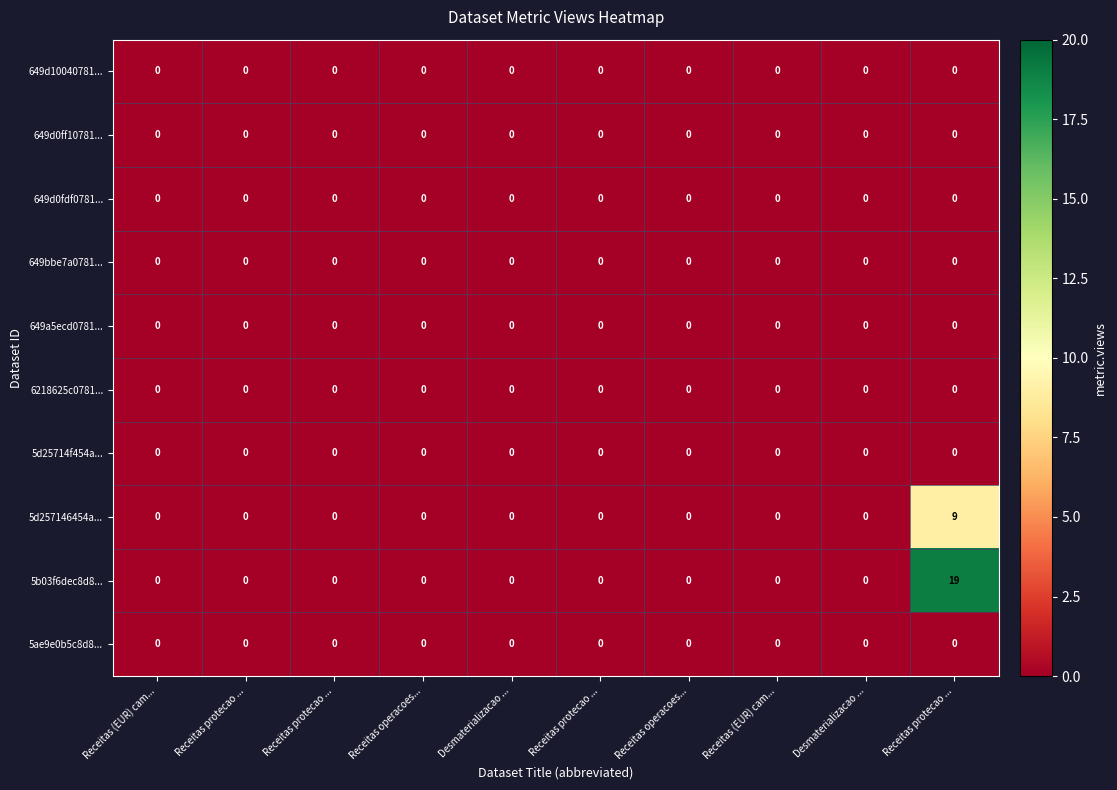

What is the greatest value displayed?

19